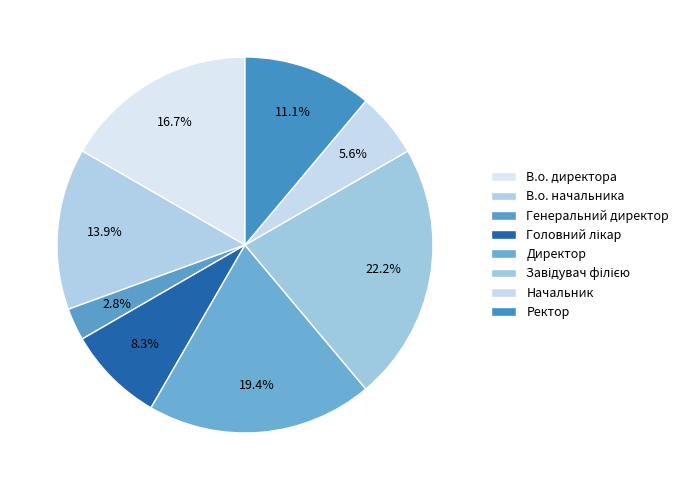

What percentage is the Ректор slice, to the nearest percent?

11%